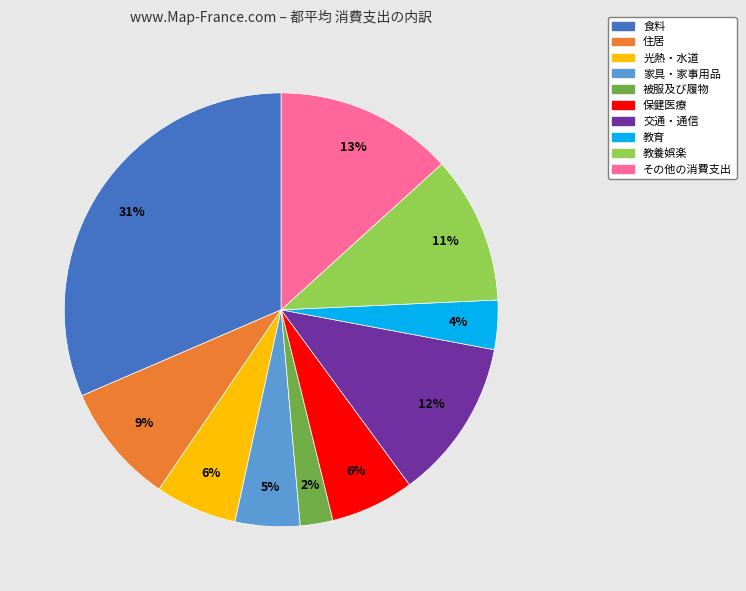

To the nearest percent, what is the combined percentage of 家具・家事用品 and 光熱・水道?

11%